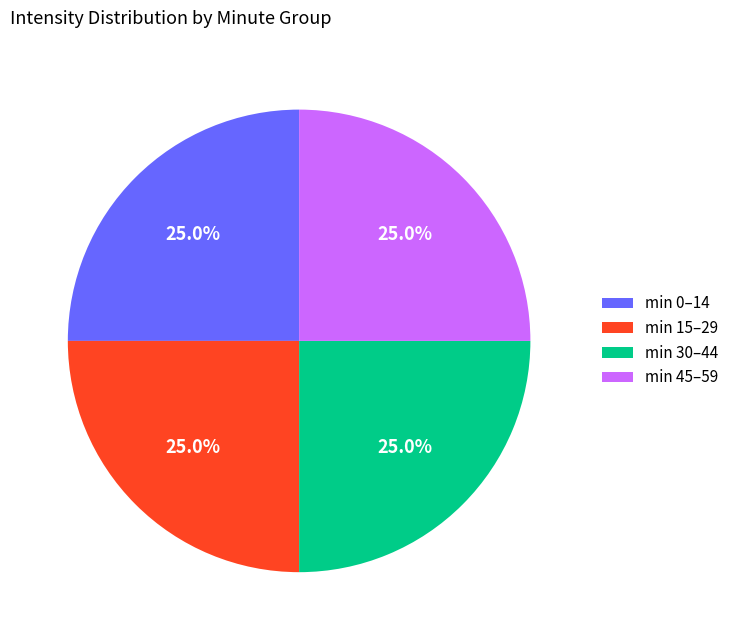

Is there any slice that represents more than half of the pie?

No